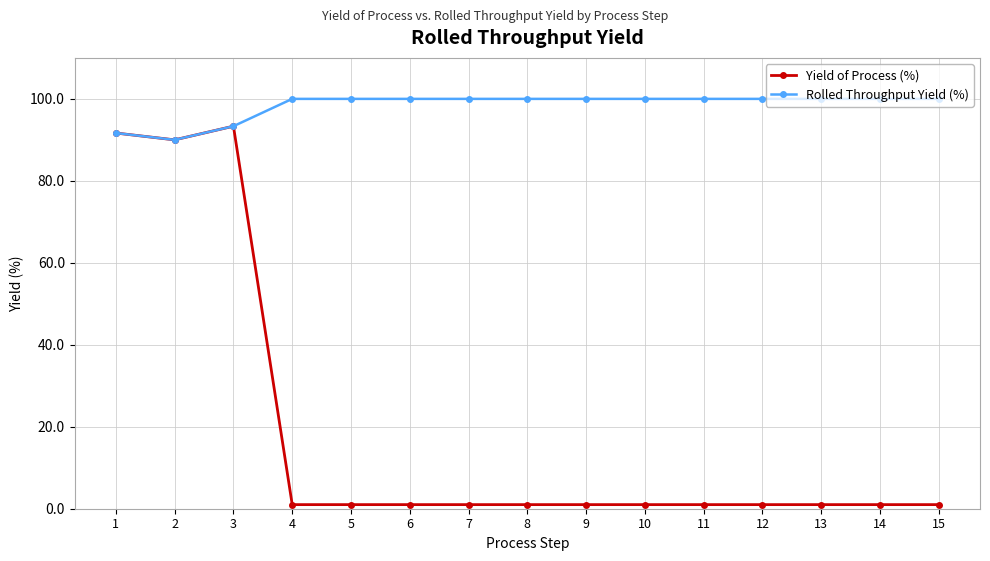

List the series in order of their peak value, lowest first.

Yield of Process (%), Rolled Throughput Yield (%)